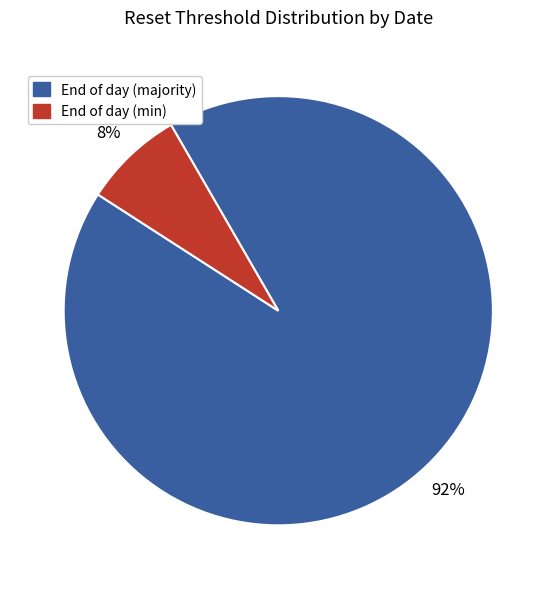

Between End of day (min) and End of day (majority), which is larger?

End of day (majority)